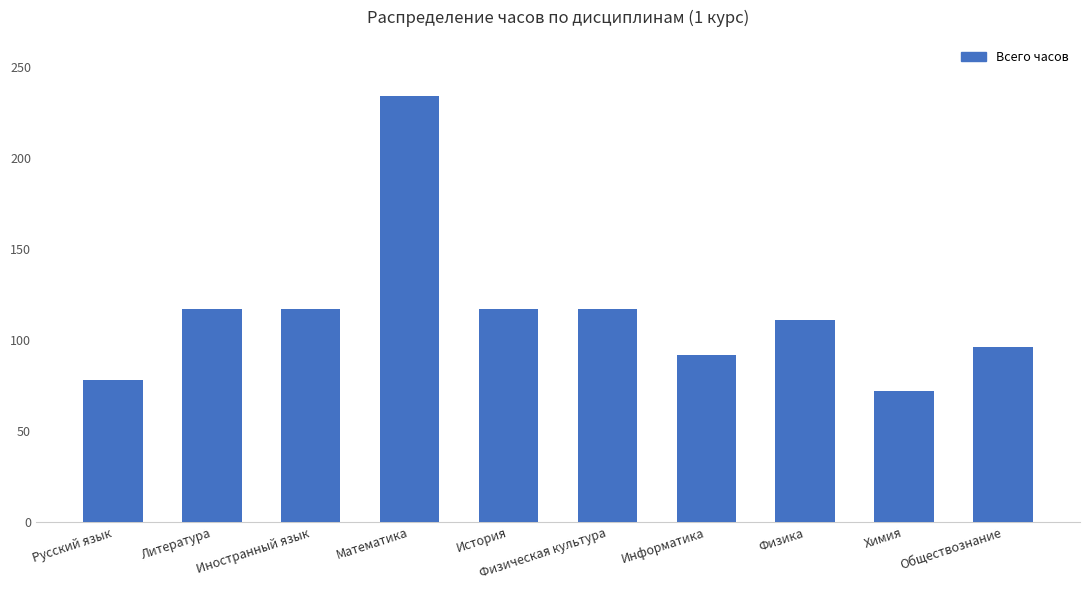

Which has a higher value, Обществознание or Иностранный язык?

Иностранный язык